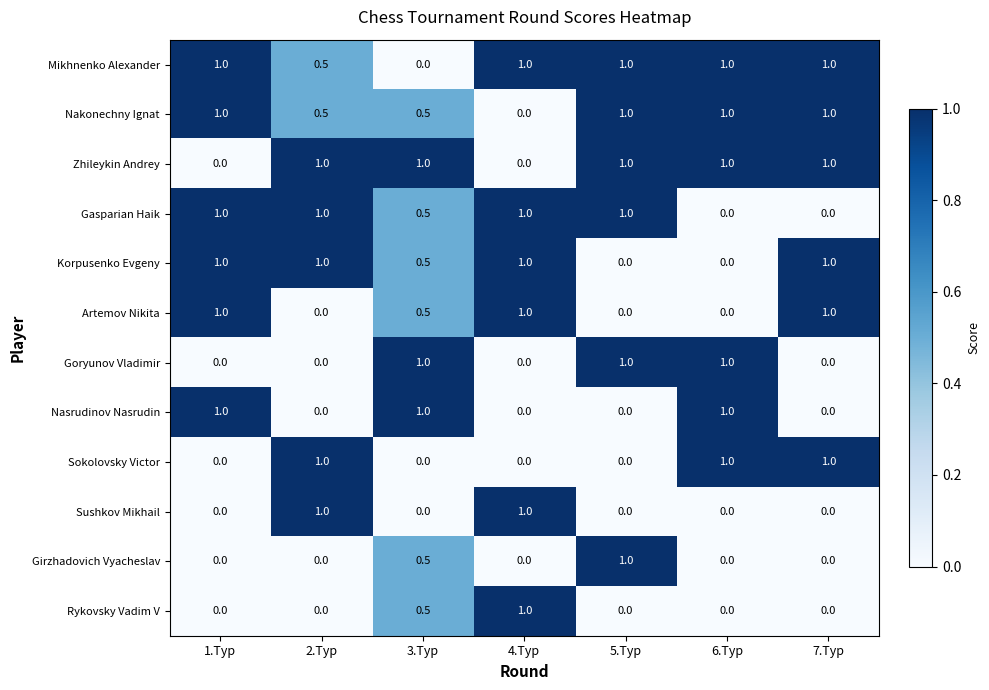

What is the difference between the Nasrudinov Nasrudin values at 4.Тур and 3.Тур?

1.0